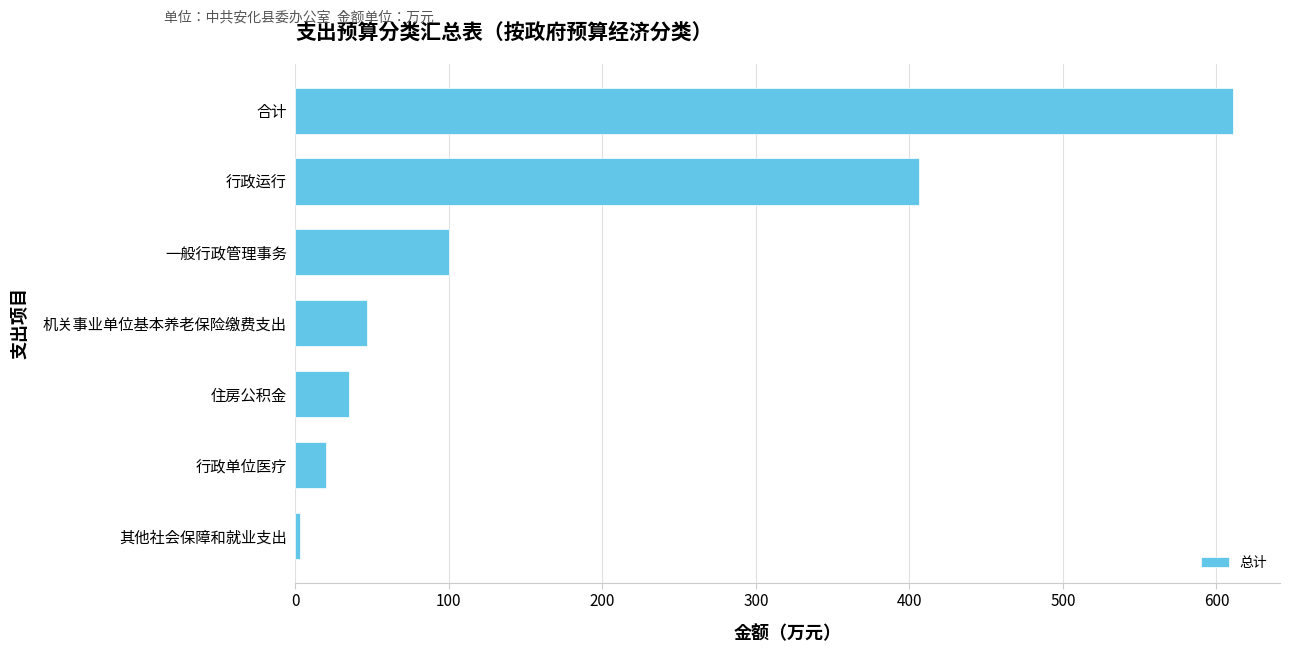

What is the approximate value at 住房公积金?

35.0